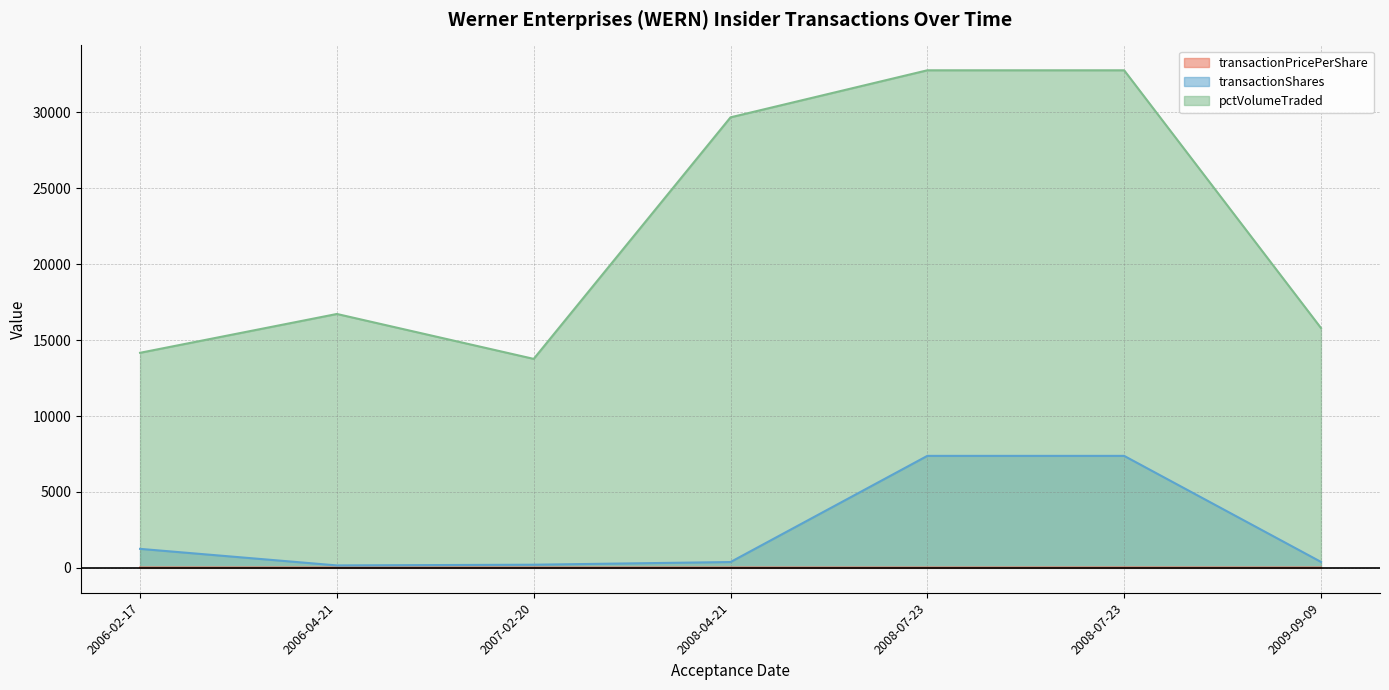

Reading left to right, what are all the values shown in this chart?

transactionPricePerShare: 2006-02-17=20.9	2006-04-21=19.4	2007-02-20=19.5	2008-04-21=18.3	2008-07-23=17.8	2008-07-23=23.3	2009-09-09=18.0
transactionShares: 2006-02-17=1251.0	2006-04-21=161.0	2007-02-20=208.0	2008-04-21=384.0	2008-07-23=7375.0	2008-07-23=7375.0	2009-09-09=393.0
pctVolumeTraded: 2006-02-17=14163.0	2006-04-21=16720.0	2007-02-20=13762.0	2008-04-21=29669.0	2008-07-23=32767.0	2008-07-23=32767.0	2009-09-09=15796.0